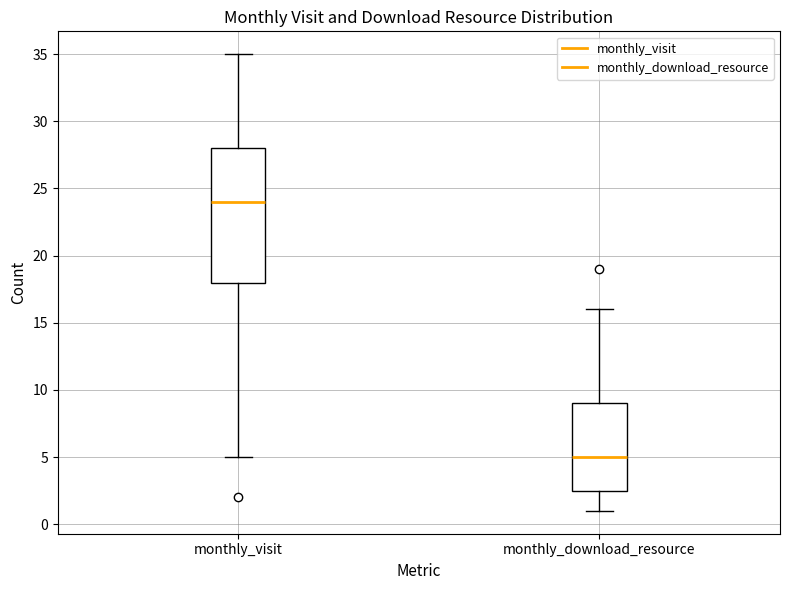

Where is the lower edge of the box for monthly_visit on the y-axis? The values are not printed on the chart, so give them approximately, as read against the axis.

18.0